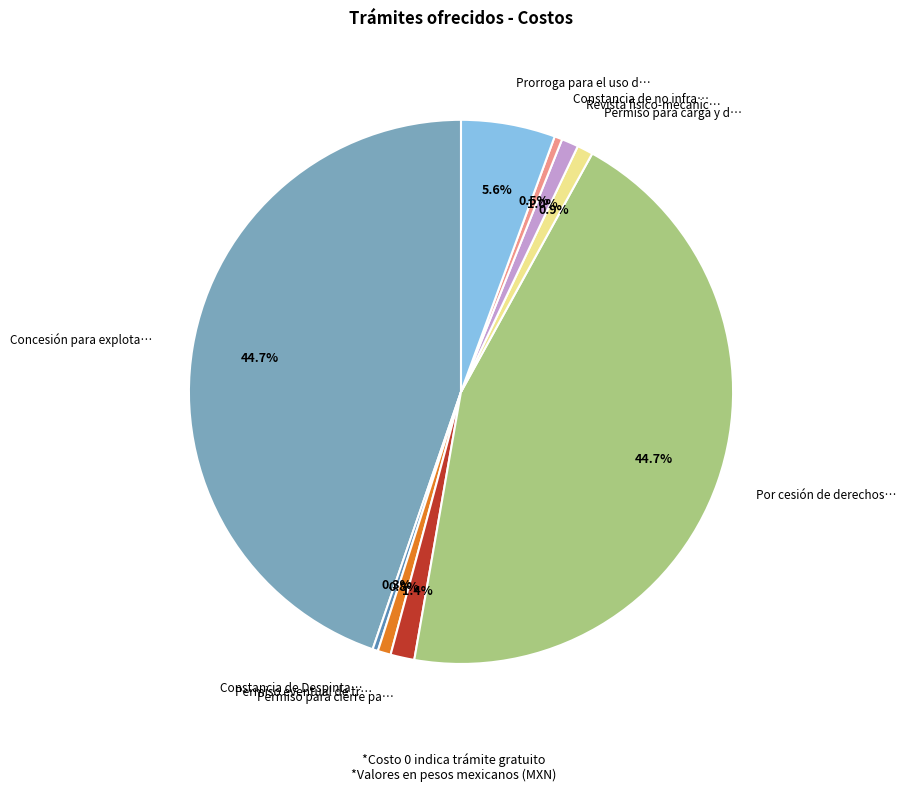

Count the number of slices in the pie.

9